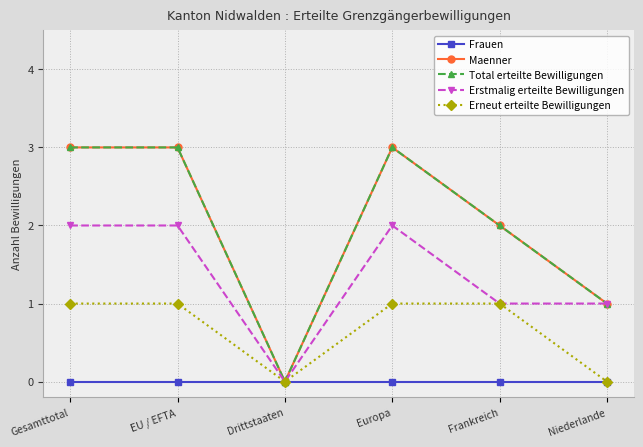

What is the sum of all Erstmalig erteilte Bewilligungen values?

8